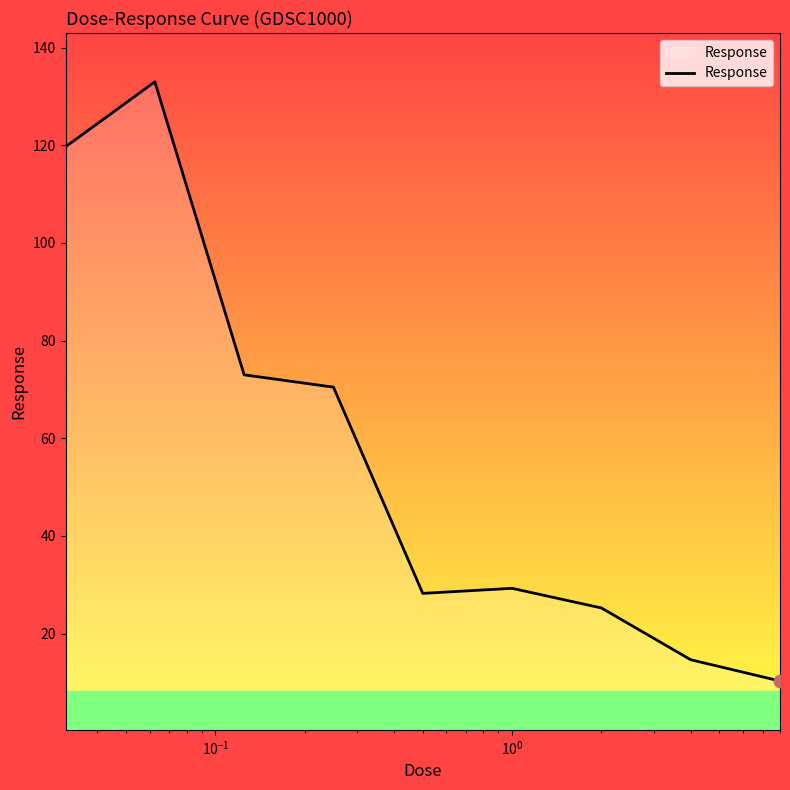

What is the minimum value shown in the chart?

10.3